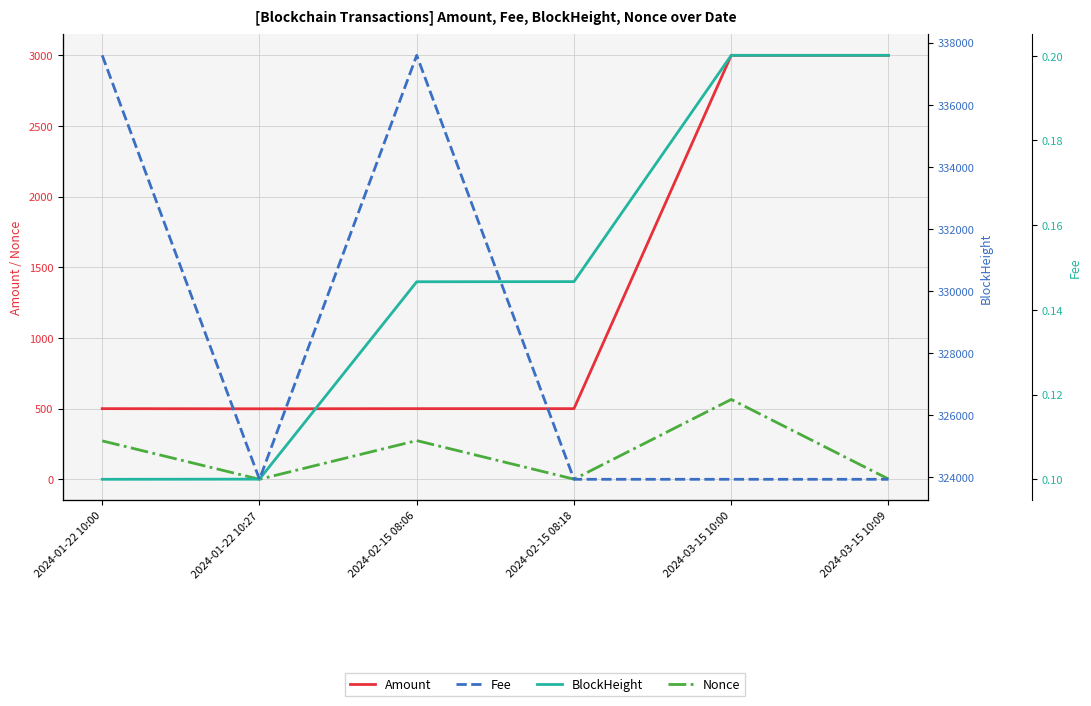

True or false: Fee and BlockHeight cross at least once.

False